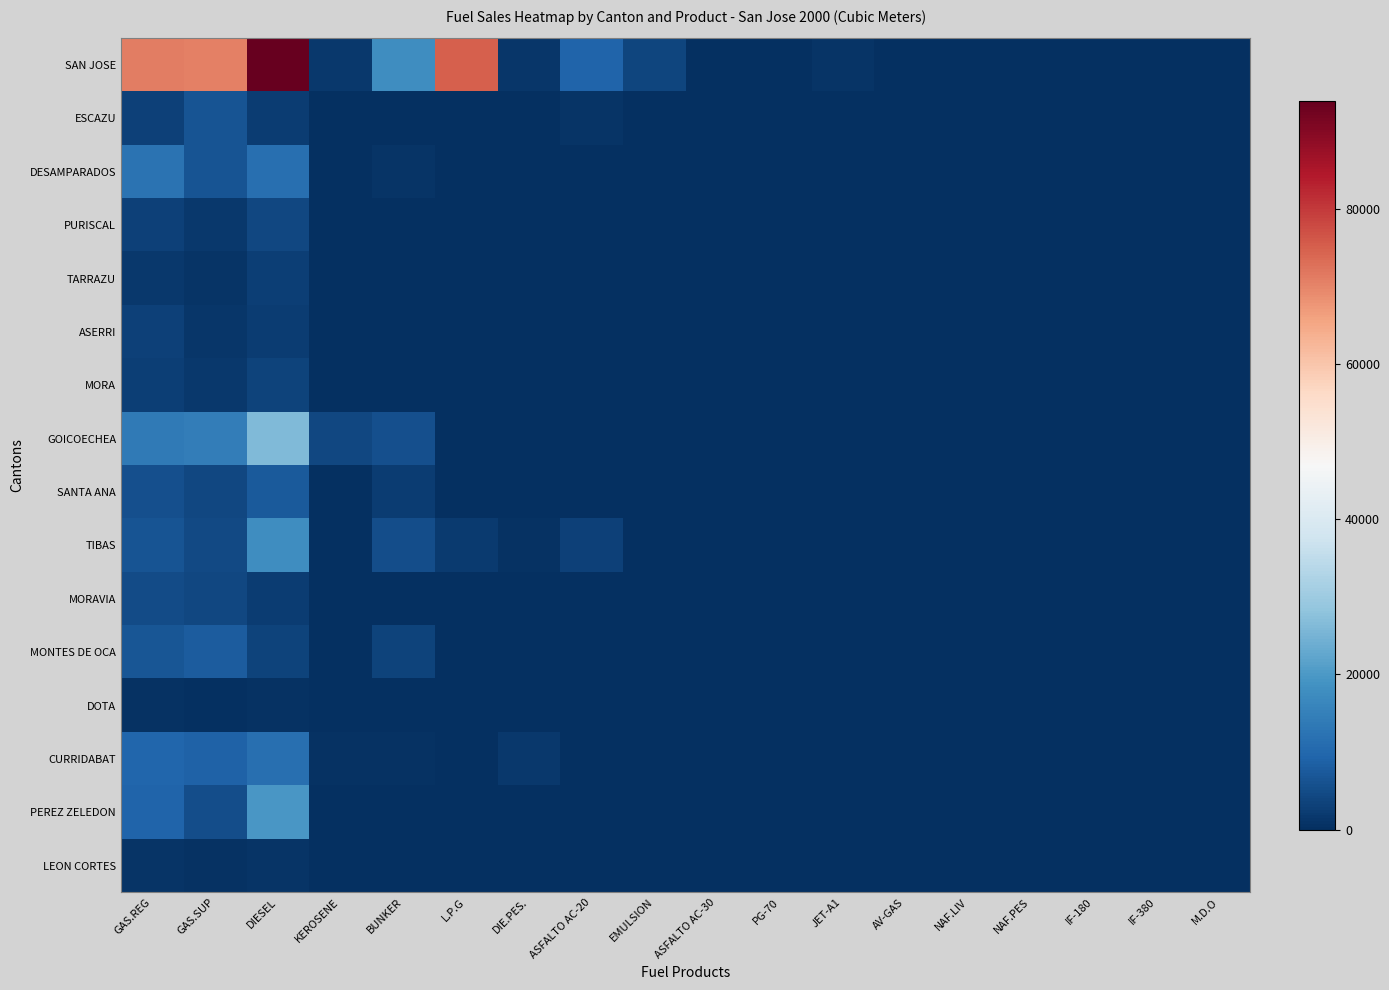

Reading right to left, transcribe all the data shown in this chart.

SAN JOSE: M.D.O=0	IF-380=0	IF-180=0	NAF.PES=264	NAF.LIV=0	AV-GAS=265	JET-A1=1090	PG-70=0	ASFALTO AC-30=0	EMULSION=3931	ASFALTO AC-20=9218	DIE.PES.=1274	L.P.G=74953	BUNKER=17966	KEROSENE=1709	DIESEL=93902	GAS.SUP=70500	GAS.REG=71119
ESCAZU: M.D.O=0	IF-380=0	IF-180=0	NAF.PES=0	NAF.LIV=0	AV-GAS=0	JET-A1=0	PG-70=0	ASFALTO AC-30=0	EMULSION=244	ASFALTO AC-20=758	DIE.PES.=127	L.P.G=0	BUNKER=336	KEROSENE=0	DIESEL=2387	GAS.SUP=6246	GAS.REG=2998
DESAMPARADOS: M.D.O=0	IF-380=0	IF-180=0	NAF.PES=19	NAF.LIV=0	AV-GAS=0	JET-A1=0	PG-70=0	ASFALTO AC-30=0	EMULSION=4	ASFALTO AC-20=0	DIE.PES.=0	L.P.G=0	BUNKER=843	KEROSENE=57	DIESEL=11398	GAS.SUP=6517	GAS.REG=12178
PURISCAL: M.D.O=0	IF-380=0	IF-180=0	NAF.PES=0	NAF.LIV=0	AV-GAS=0	JET-A1=0	PG-70=0	ASFALTO AC-30=0	EMULSION=0	ASFALTO AC-20=0	DIE.PES.=0	L.P.G=0	BUNKER=0	KEROSENE=0	DIESEL=4189	GAS.SUP=1586	GAS.REG=3252
TARRAZU: M.D.O=0	IF-380=0	IF-180=0	NAF.PES=0	NAF.LIV=0	AV-GAS=0	JET-A1=0	PG-70=0	ASFALTO AC-30=0	EMULSION=0	ASFALTO AC-20=0	DIE.PES.=0	L.P.G=0	BUNKER=0	KEROSENE=32	DIESEL=2787	GAS.SUP=828	GAS.REG=1486
ASERRI: M.D.O=0	IF-380=0	IF-180=0	NAF.PES=0	NAF.LIV=0	AV-GAS=0	JET-A1=0	PG-70=0	ASFALTO AC-30=0	EMULSION=0	ASFALTO AC-20=0	DIE.PES.=0	L.P.G=0	BUNKER=315	KEROSENE=4	DIESEL=2422	GAS.SUP=1170	GAS.REG=3210
MORA: M.D.O=0	IF-380=0	IF-180=0	NAF.PES=0	NAF.LIV=0	AV-GAS=0	JET-A1=0	PG-70=0	ASFALTO AC-30=0	EMULSION=0	ASFALTO AC-20=0	DIE.PES.=0	L.P.G=0	BUNKER=228	KEROSENE=59	DIESEL=3653	GAS.SUP=1505	GAS.REG=2851
GOICOECHEA: M.D.O=0	IF-380=0	IF-180=0	NAF.PES=74	NAF.LIV=0	AV-GAS=0	JET-A1=0	PG-70=0	ASFALTO AC-30=0	EMULSION=0	ASFALTO AC-20=0	DIE.PES.=0	L.P.G=0	BUNKER=5555	KEROSENE=4140	DIESEL=26324	GAS.SUP=14357	GAS.REG=13618
SANTA ANA: M.D.O=0	IF-380=0	IF-180=0	NAF.PES=0	NAF.LIV=0	AV-GAS=0	JET-A1=0	PG-70=0	ASFALTO AC-30=0	EMULSION=0	ASFALTO AC-20=0	DIE.PES.=0	L.P.G=0	BUNKER=2303	KEROSENE=0	DIESEL=7521	GAS.SUP=4301	GAS.REG=5630
TIBAS: M.D.O=0	IF-380=0	IF-180=0	NAF.PES=0	NAF.LIV=0	AV-GAS=0	JET-A1=0	PG-70=0	ASFALTO AC-30=0	EMULSION=189	ASFALTO AC-20=2947	DIE.PES.=406	L.P.G=1982	BUNKER=5421	KEROSENE=43	DIESEL=17907	GAS.SUP=4549	GAS.REG=6266
MORAVIA: M.D.O=0	IF-380=0	IF-180=0	NAF.PES=0	NAF.LIV=0	AV-GAS=0	JET-A1=0	PG-70=0	ASFALTO AC-30=0	EMULSION=0	ASFALTO AC-20=0	DIE.PES.=0	L.P.G=0	BUNKER=0	KEROSENE=0	DIESEL=2332	GAS.SUP=4396	GAS.REG=4859
MONTES DE OCA: M.D.O=0	IF-380=0	IF-180=0	NAF.PES=0	NAF.LIV=0	AV-GAS=0	JET-A1=0	PG-70=0	ASFALTO AC-30=0	EMULSION=0	ASFALTO AC-20=0	DIE.PES.=0	L.P.G=0	BUNKER=3372	KEROSENE=0	DIESEL=3610	GAS.SUP=7845	GAS.REG=6798
DOTA: M.D.O=0	IF-380=0	IF-180=0	NAF.PES=0	NAF.LIV=0	AV-GAS=0	JET-A1=0	PG-70=0	ASFALTO AC-30=0	EMULSION=0	ASFALTO AC-20=0	DIE.PES.=0	L.P.G=0	BUNKER=0	KEROSENE=0	DIESEL=469	GAS.SUP=179	GAS.REG=425
CURRIDABAT: M.D.O=0	IF-380=0	IF-180=0	NAF.PES=284	NAF.LIV=0	AV-GAS=0	JET-A1=0	PG-70=0	ASFALTO AC-30=0	EMULSION=0	ASFALTO AC-20=0	DIE.PES.=1486	L.P.G=0	BUNKER=563	KEROSENE=413	DIESEL=11455	GAS.SUP=9073	GAS.REG=9650
PEREZ ZELEDON: M.D.O=0	IF-380=0	IF-180=0	NAF.PES=0	NAF.LIV=0	AV-GAS=0	JET-A1=0	PG-70=0	ASFALTO AC-30=0	EMULSION=0	ASFALTO AC-20=0	DIE.PES.=0	L.P.G=0	BUNKER=102	KEROSENE=191	DIESEL=19678	GAS.SUP=5367	GAS.REG=9184
LEON CORTES: M.D.O=0	IF-380=0	IF-180=0	NAF.PES=0	NAF.LIV=0	AV-GAS=0	JET-A1=0	PG-70=0	ASFALTO AC-30=0	EMULSION=0	ASFALTO AC-20=0	DIE.PES.=0	L.P.G=0	BUNKER=0	KEROSENE=0	DIESEL=860	GAS.SUP=399	GAS.REG=776